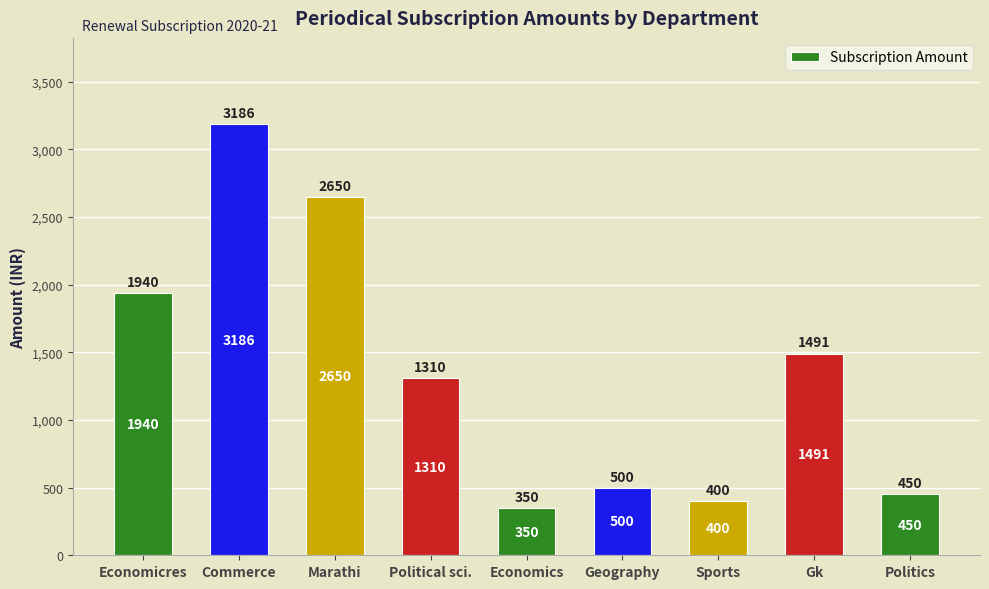

What is the label of the 1st bar from the left?

Economicres